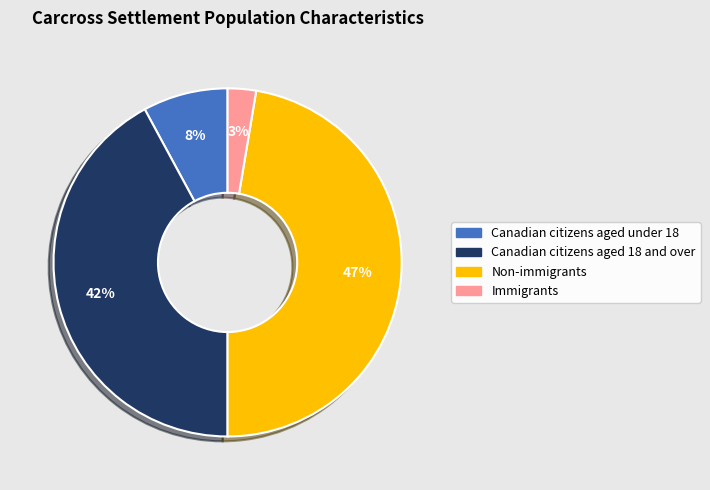

How many segments does this pie chart have?

4